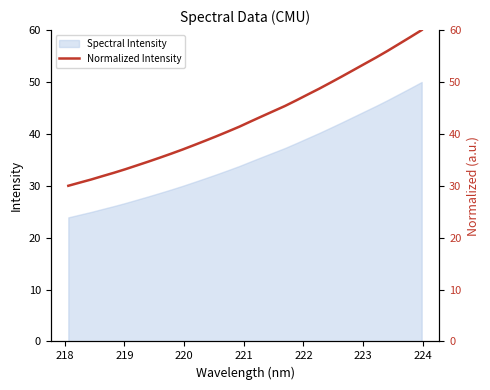

What is the lowest value of the Spectral Intensity series?

23.9